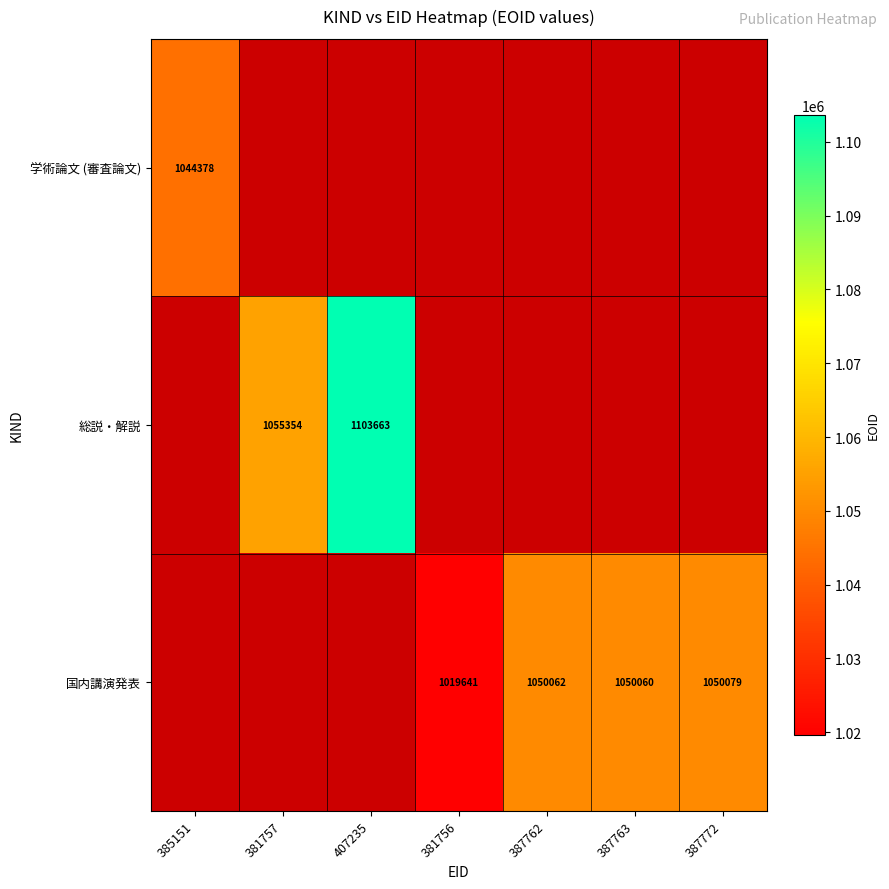

Is it true that 国内講演発表 equals 344051 at 381756?

False